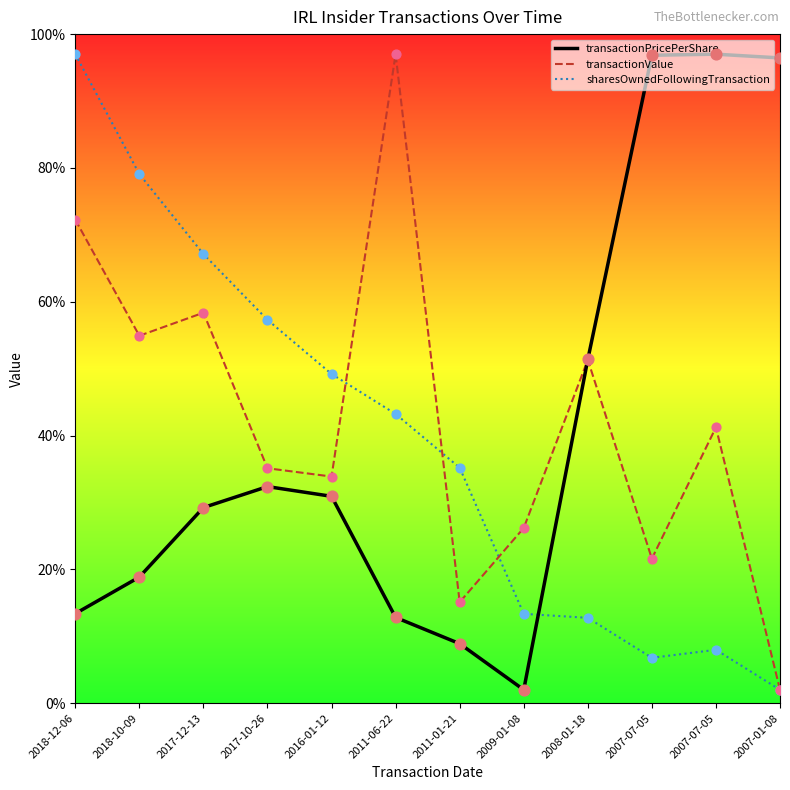

At how many categories does at least one series exceed 11?

12